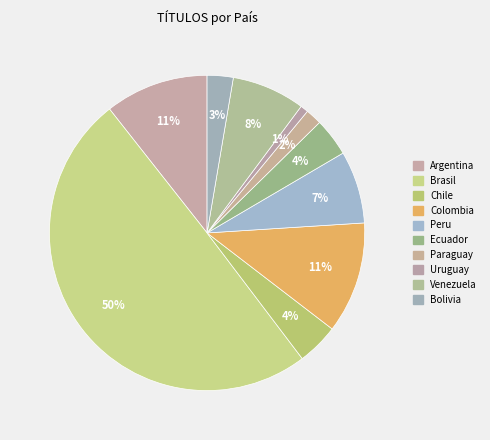

To the nearest percent, what is the average slice percentage?

10%